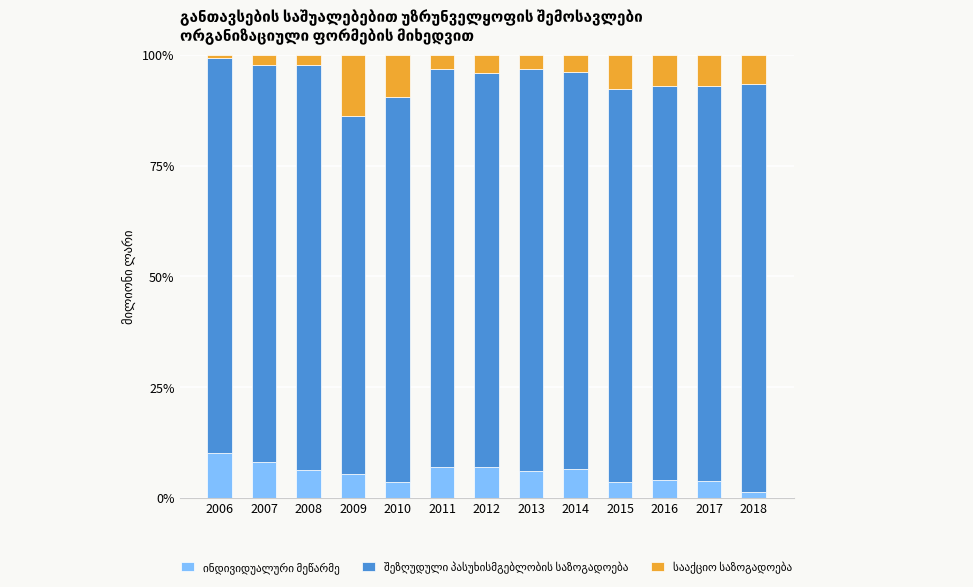

What is the total value across all series at 2011?

100.0